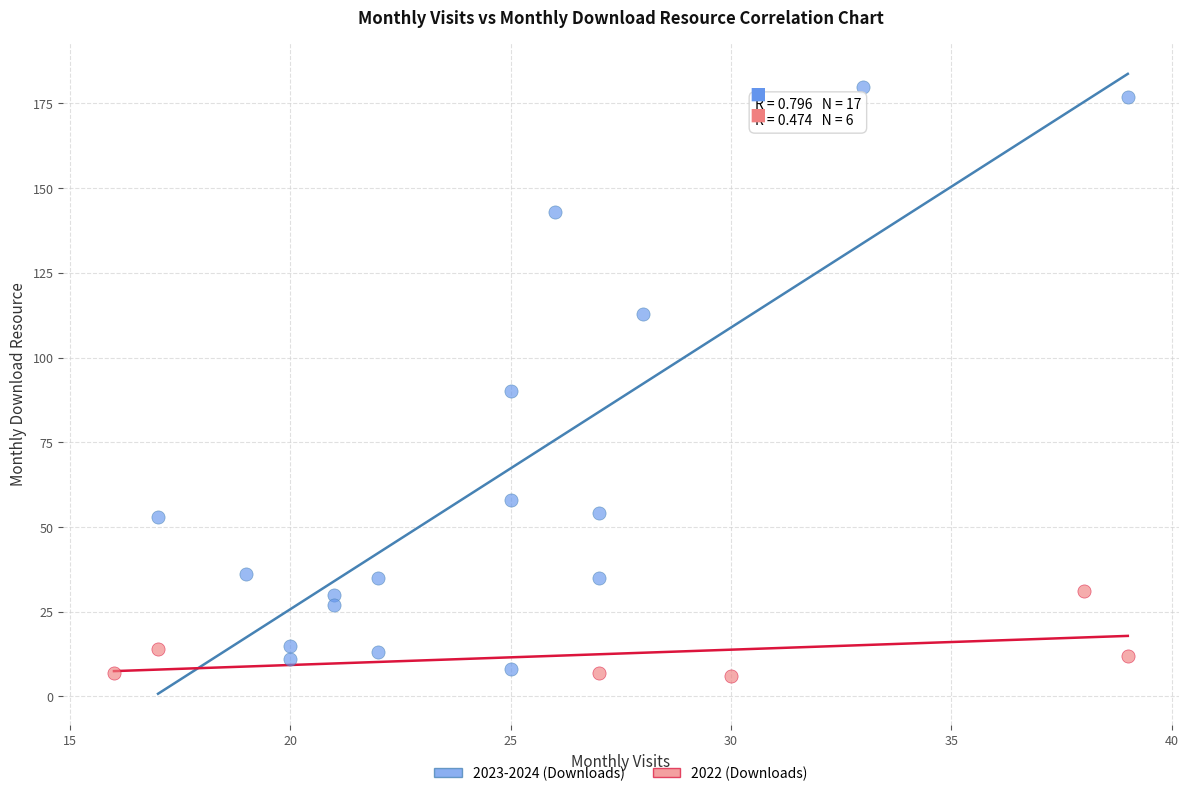

Which series contains the highest Y value?

2023-2024 (Downloads)